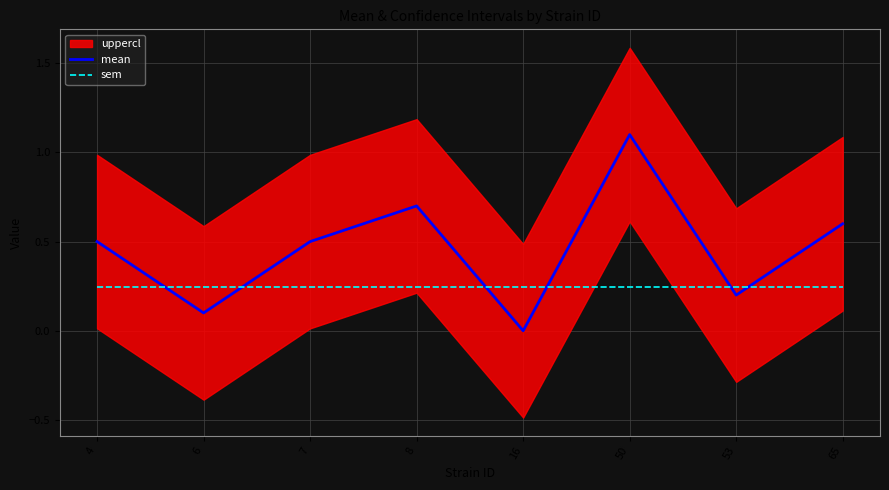

Which series ends up on top after the final intersection of mean and sem?

mean